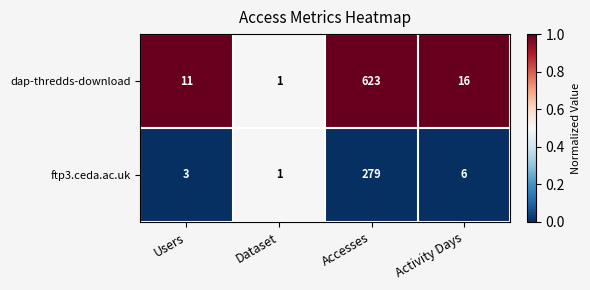

List the series in order of their overall mean, highest first.

dap-thredds-download, ftp3.ceda.ac.uk